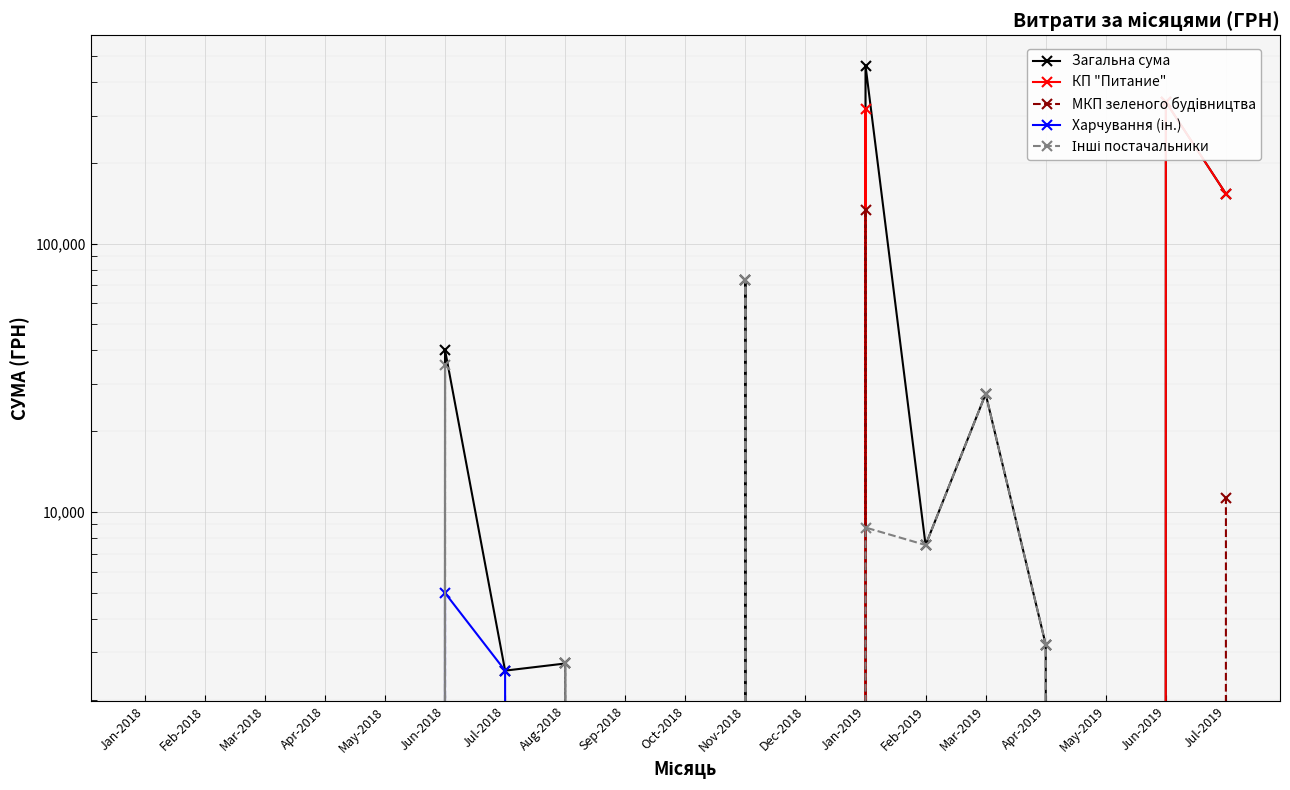

Between Oct-2018 and Dec-2018, which is larger?

Oct-2018